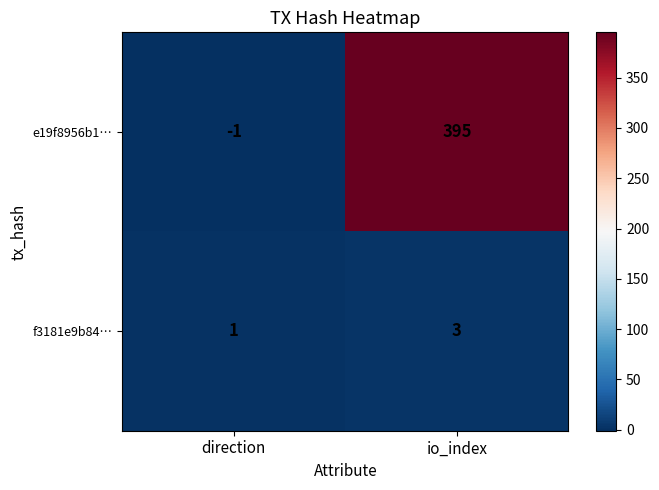

At which label is e19f8956b1… closest to 197?

direction